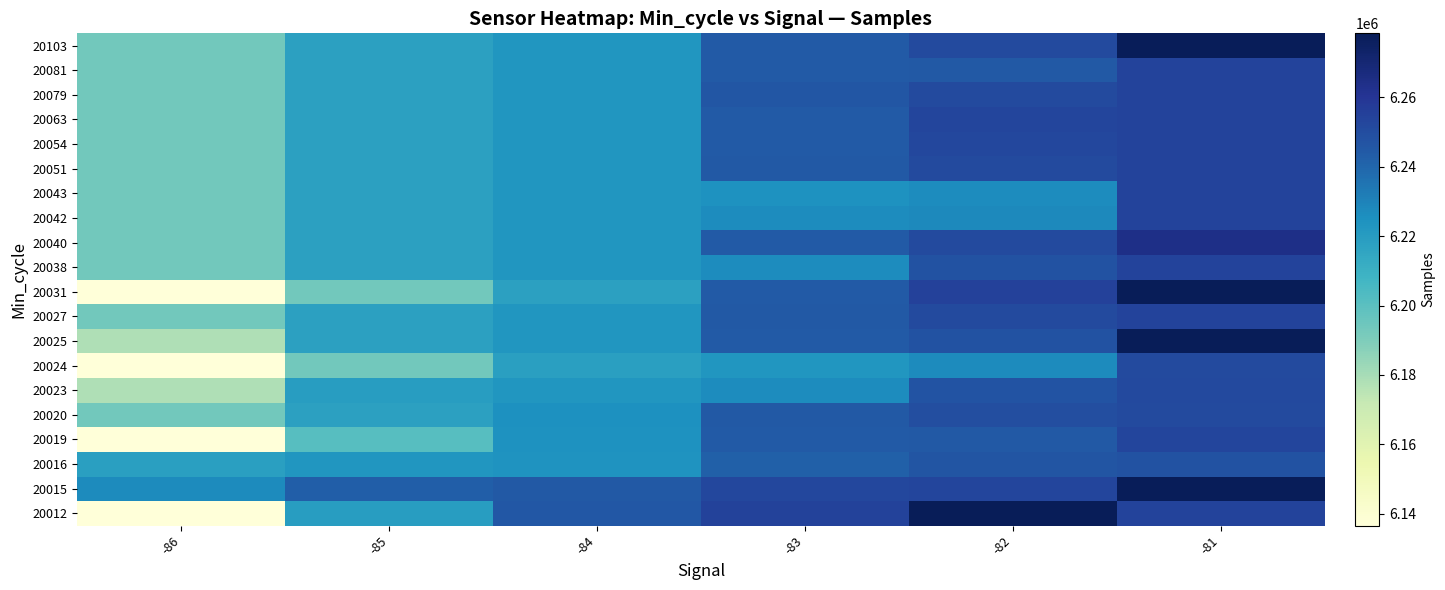

At which category is the sum across all series the highest?

-81